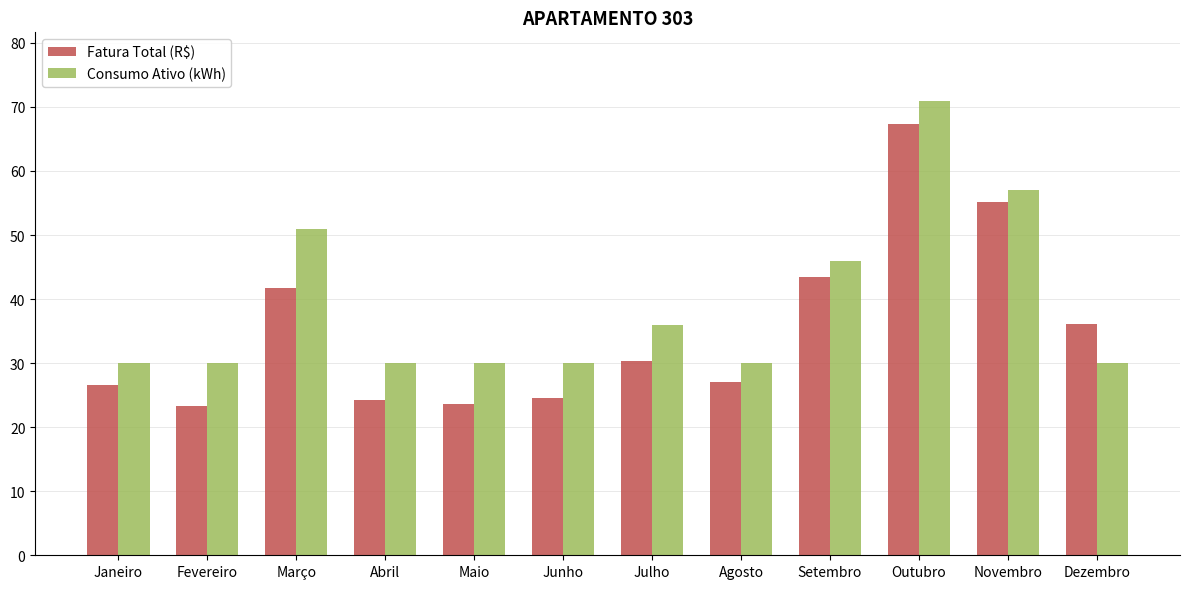

What is the label of the 6th bar from the left?

Junho